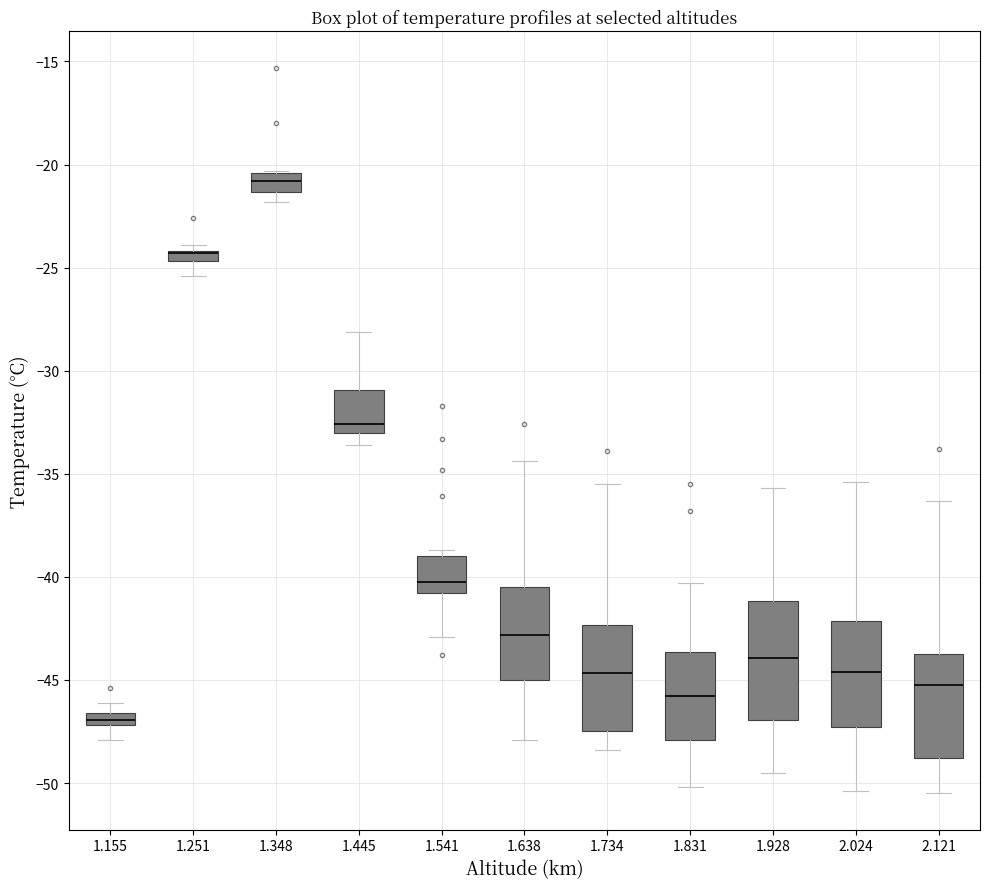

Where does the median line of the box at x = 1.831 sit on the y-axis? The values are not printed on the chart, so give them approximately, as read against the axis.

-46.0